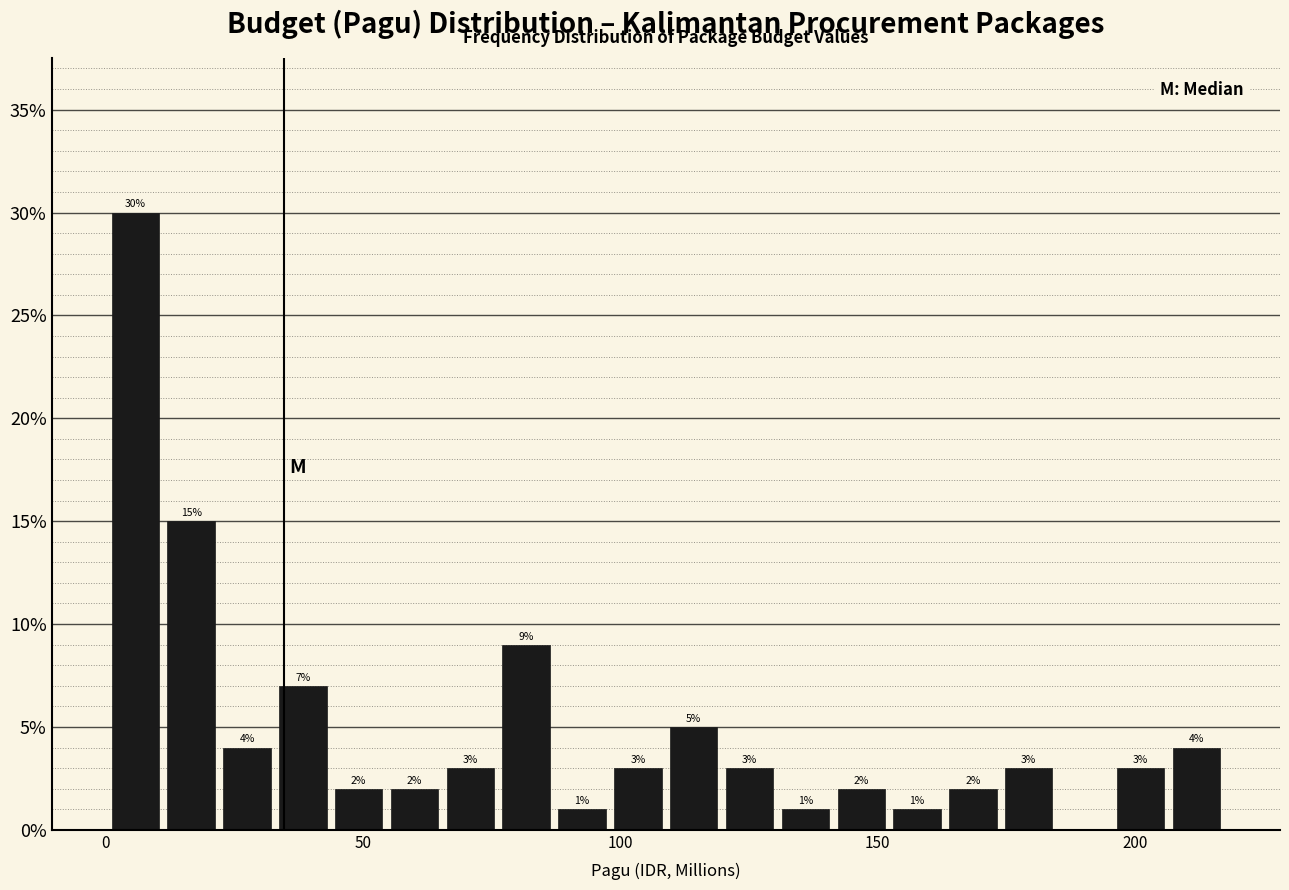

Read against the x-axis, roughly where is the centre of the tallest bar?

5